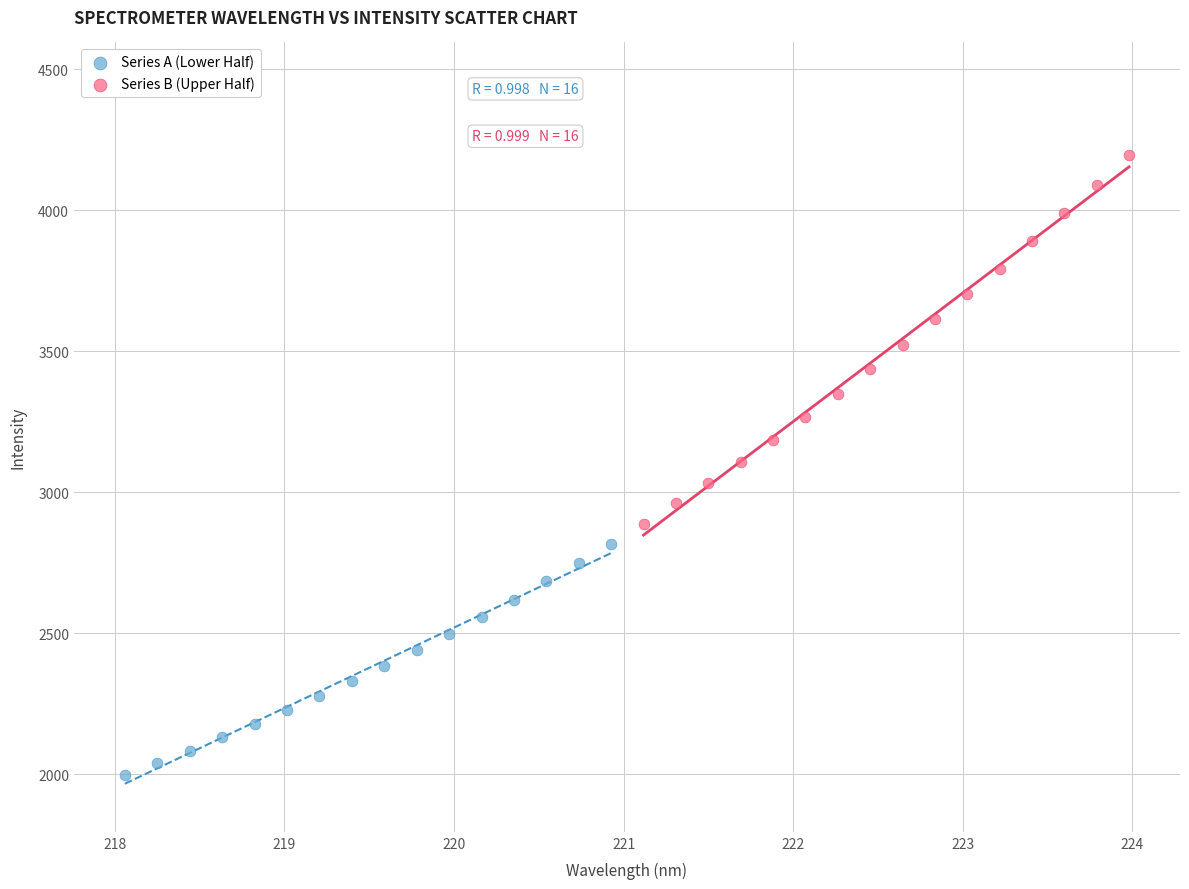

Which series has the largest Y range (max minus min)?

Series B (Upper Half)